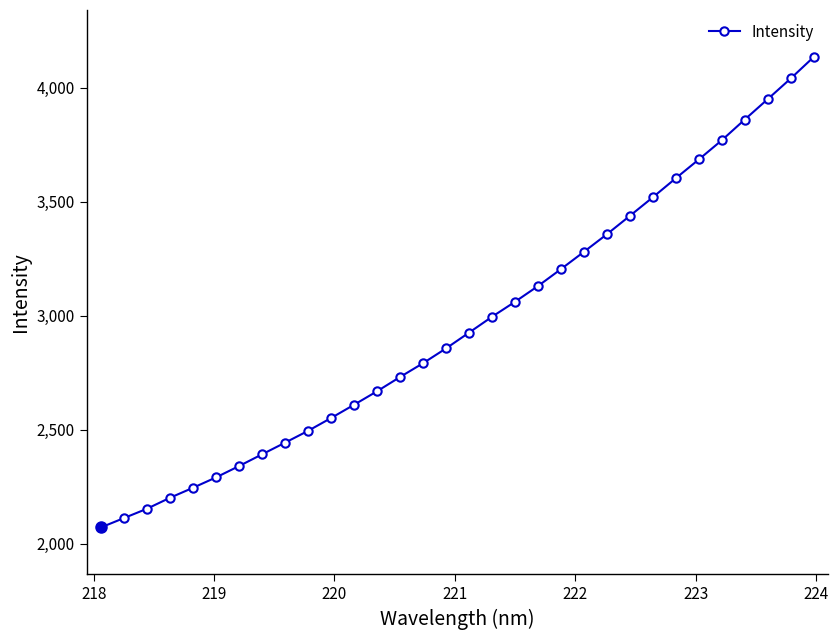

What is the value of the 7th point from the left?

2341.3